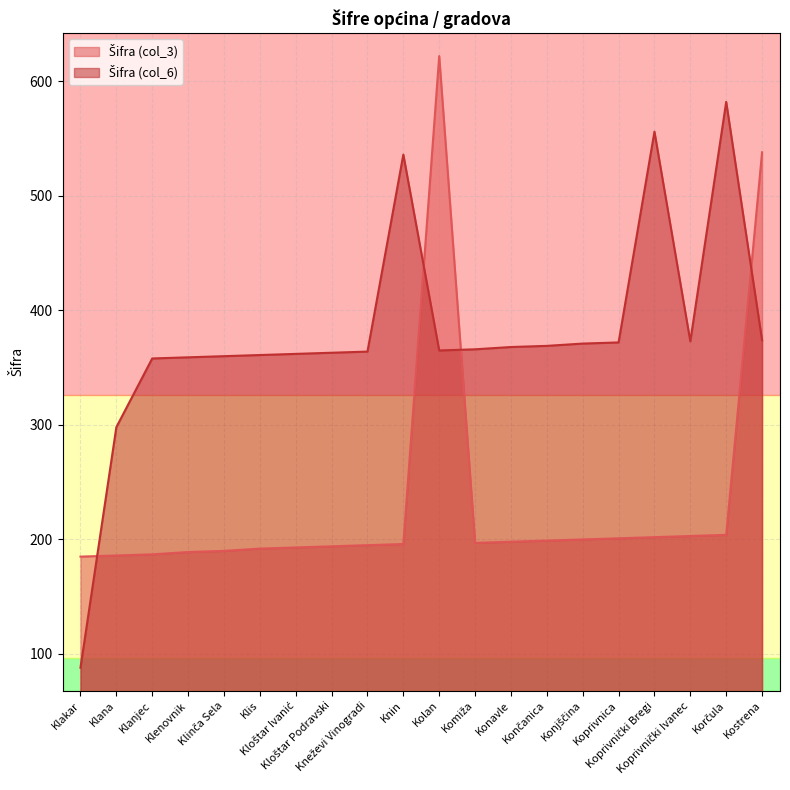

Between Klenovnik and Klis, which series saw the biggest shift?

Šifra (col_3)